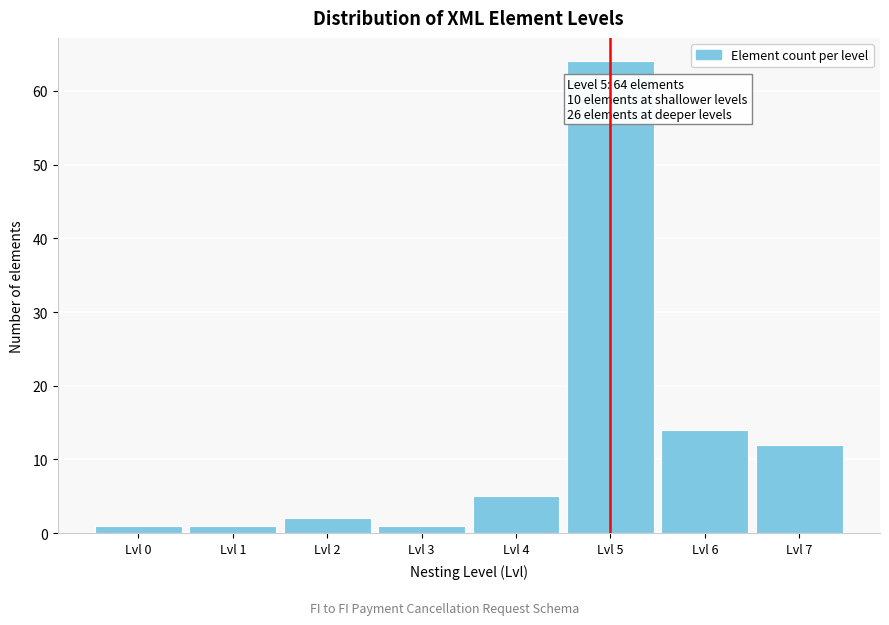

Reading left to right, list all the values displayed in this chart.

1	1	2	1	5	64	14	12